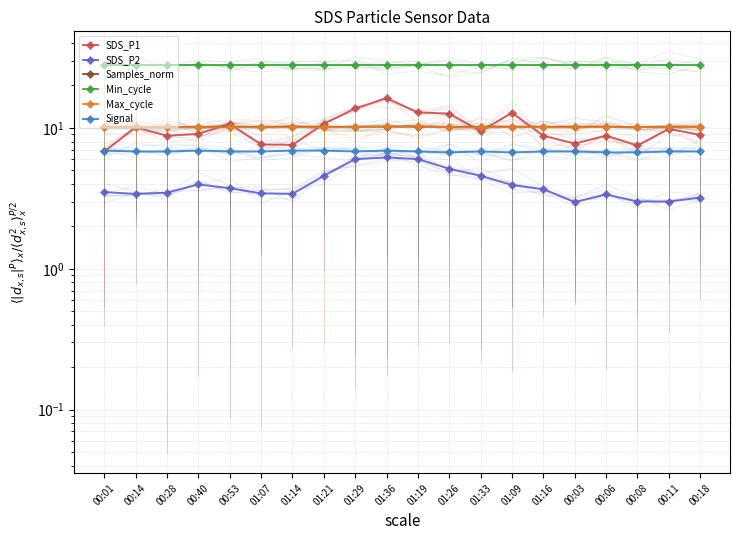

At 01:29, list the series in order from smallest to largest.

SDS_P2, Signal, Max_cycle, Samples_norm, SDS_P1, Min_cycle